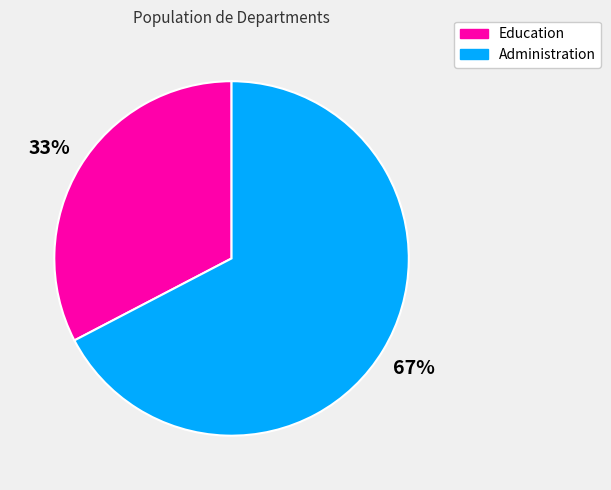

What is the majority slice?

Administration